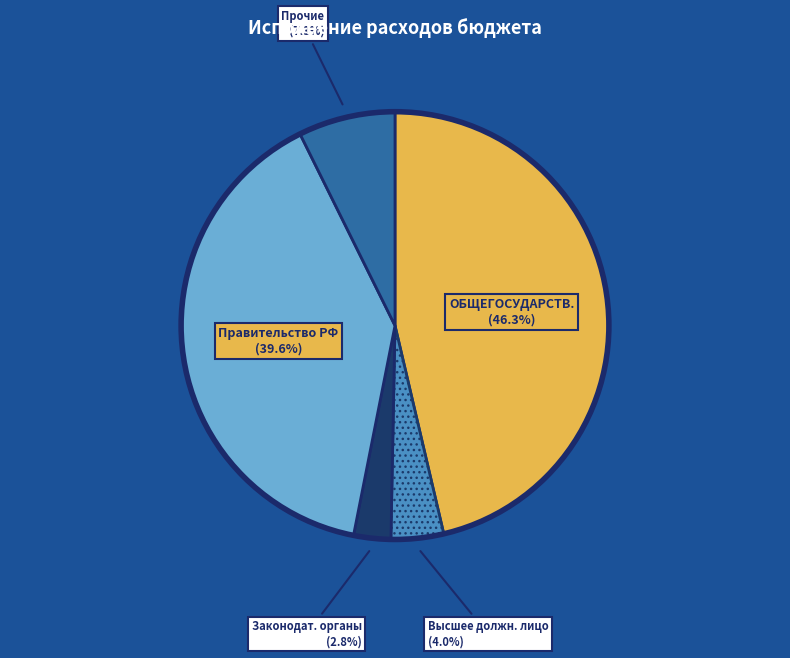

Does any single category account for the majority?

No